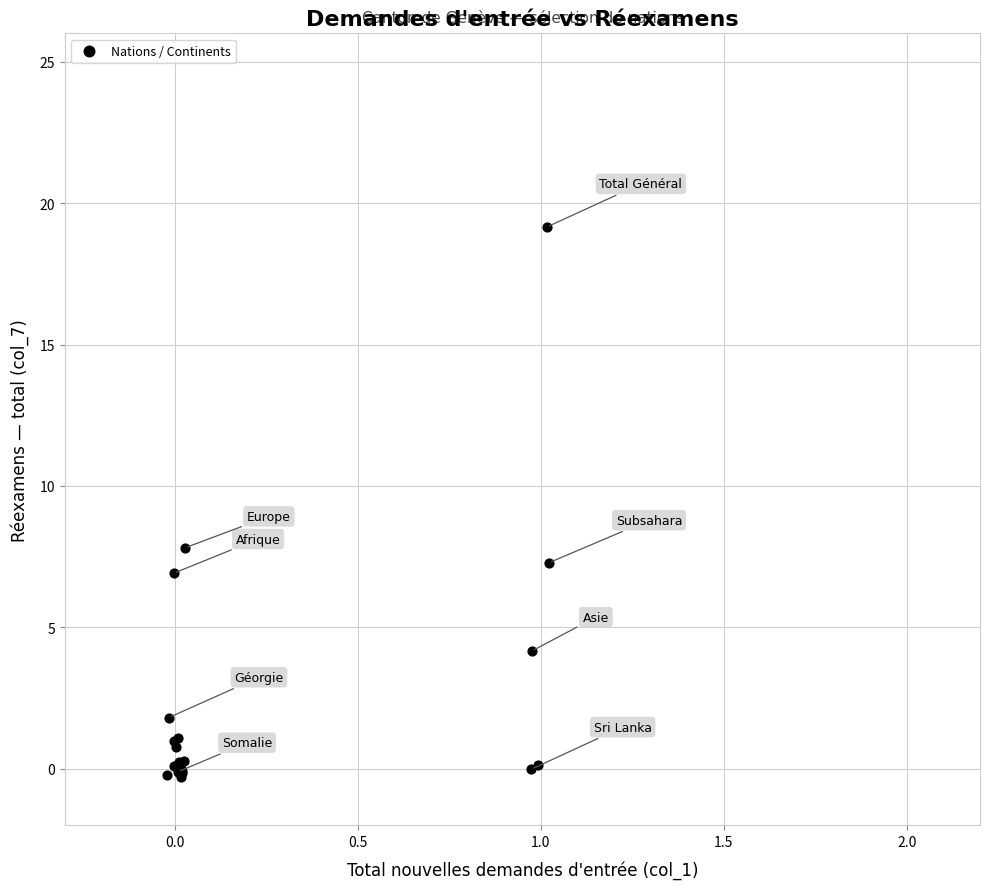

What Y value in the scatter plot is closest to 9?

7.8